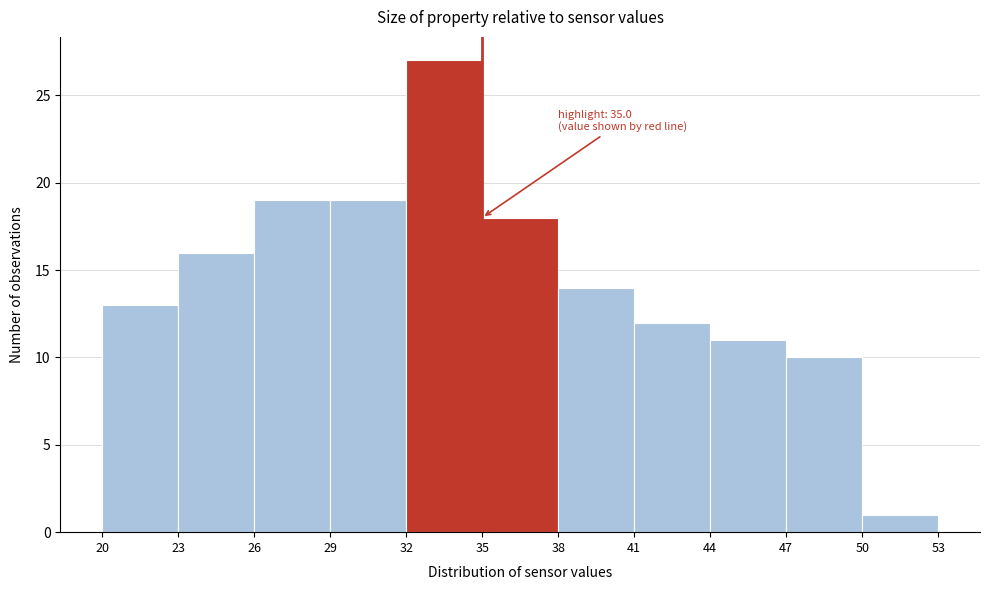

Over which range of the x-axis is the bar tallest?

32 to 35